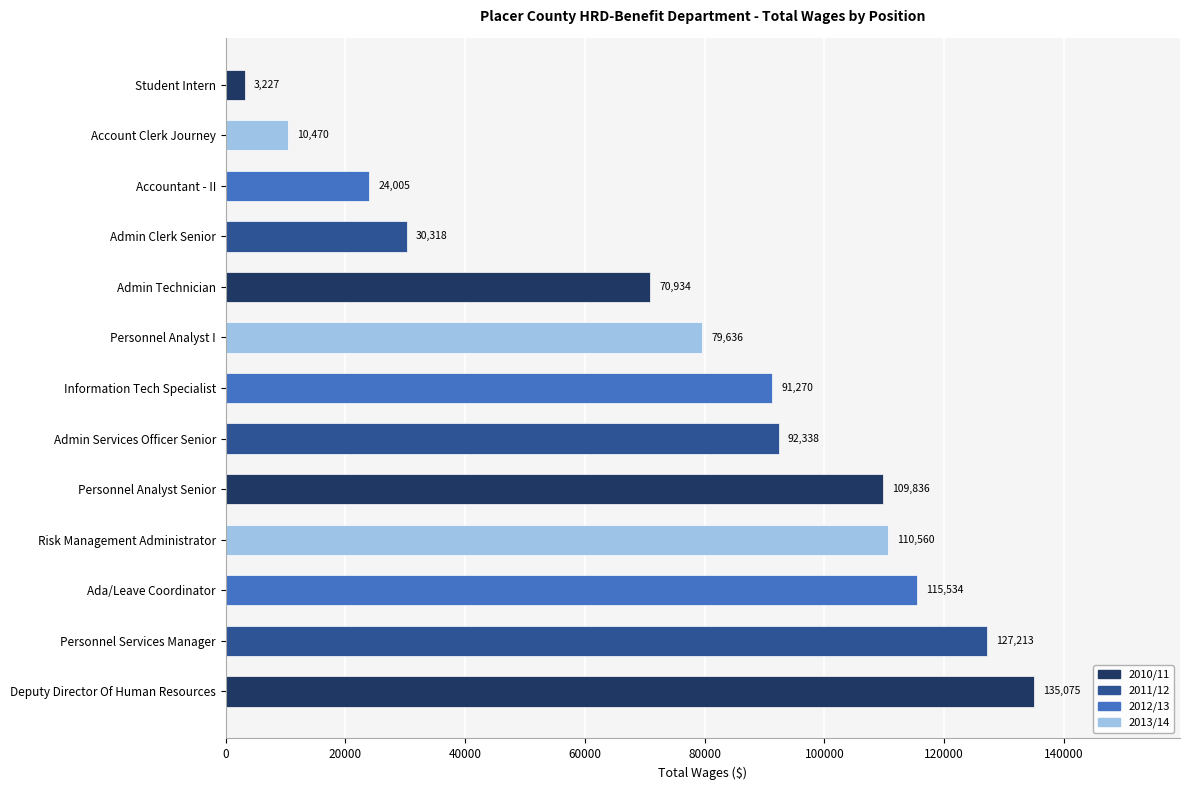

Rank the categories by value from highest to lowest.

Deputy Director Of Human Resources, Personnel Services Manager, Ada/Leave Coordinator, Risk Management Administrator, Personnel Analyst Senior, Admin Services Officer Senior, Information Tech Specialist, Personnel Analyst I, Admin Technician, Admin Clerk Senior, Accountant - II, Account Clerk Journey, Student Intern